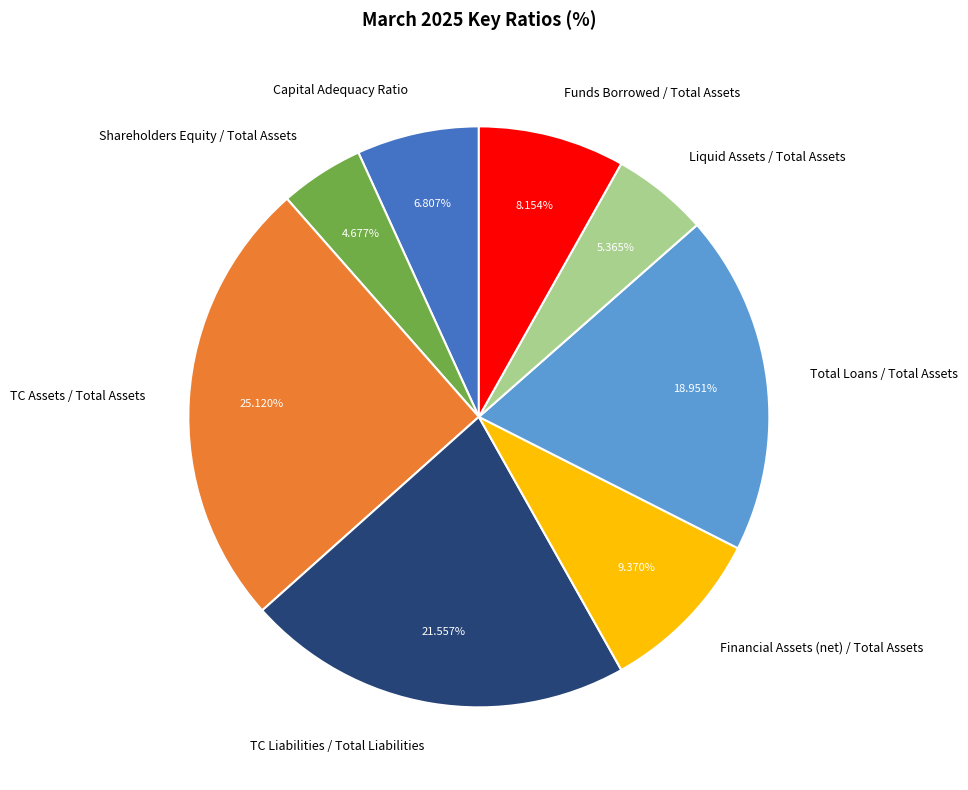

Count the number of slices in the pie.

8